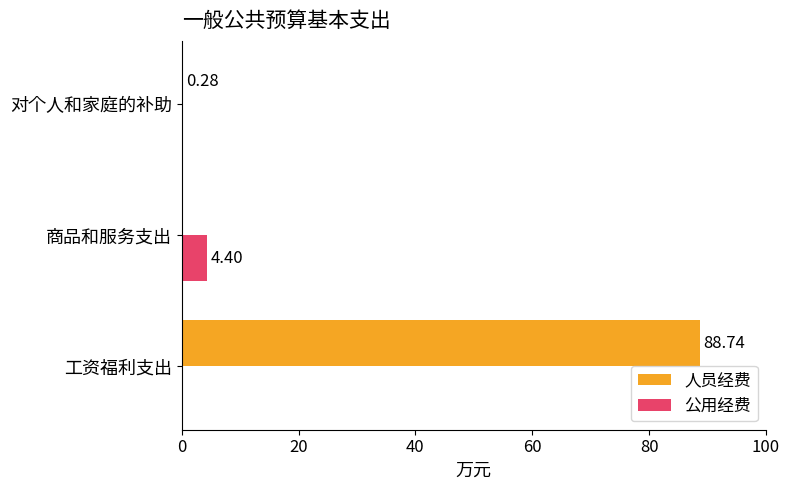

What is the sum of all 人员经费 values?

89.0